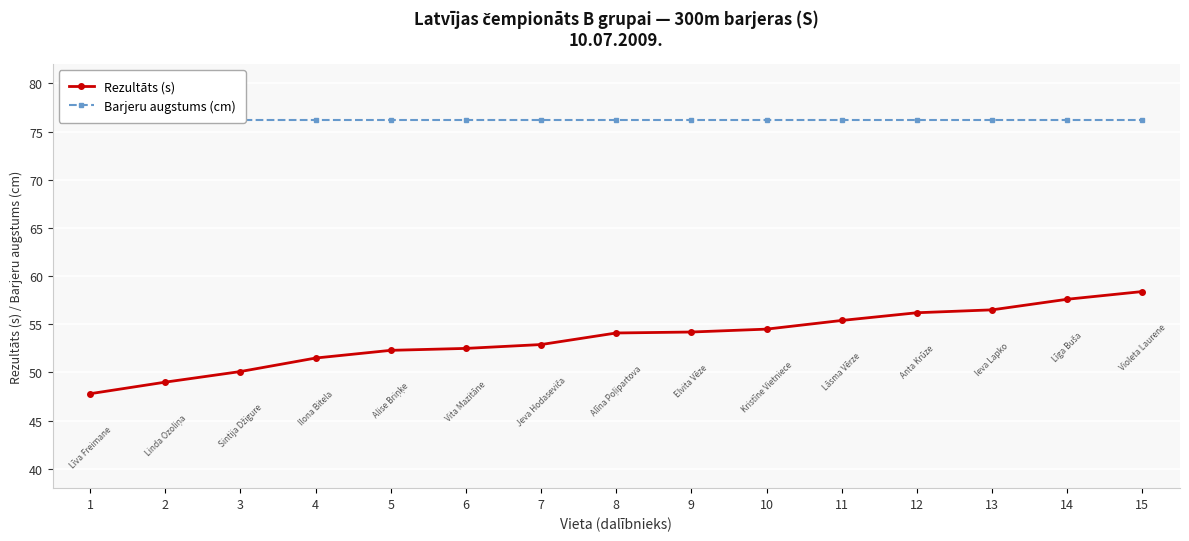

True or false: Barjeru augstums (cm) and Rezultāts (s) cross at least once.

False